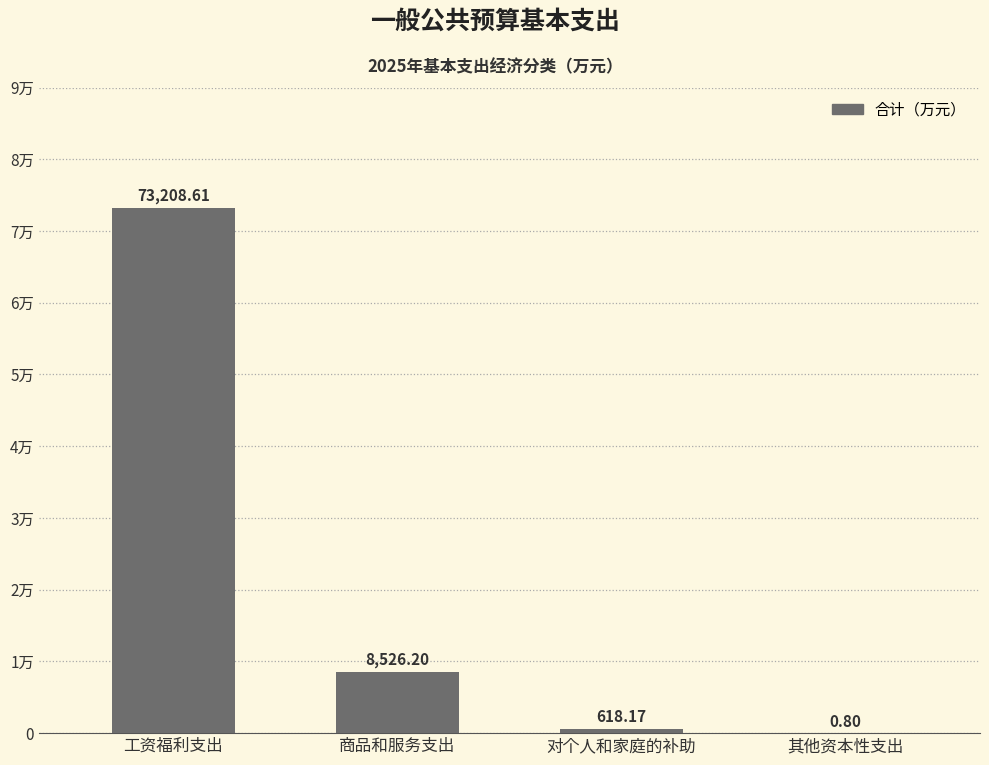

True or false: the data shows 618.2 at 对个人和家庭的补助.

True